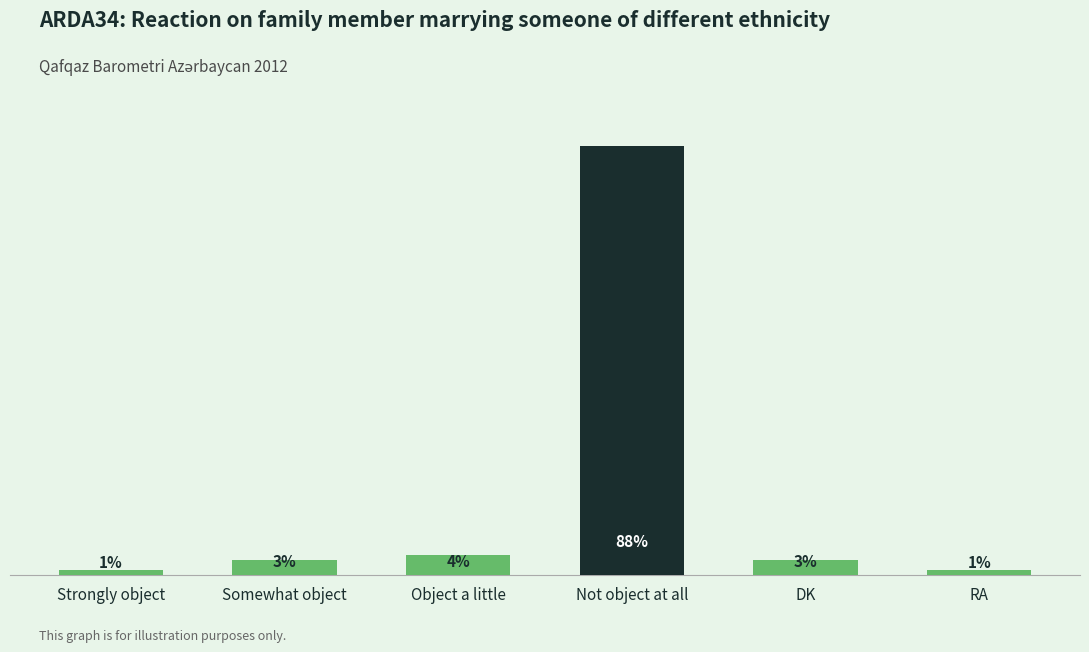

Between Not object at all and Somewhat object, which is larger?

Not object at all